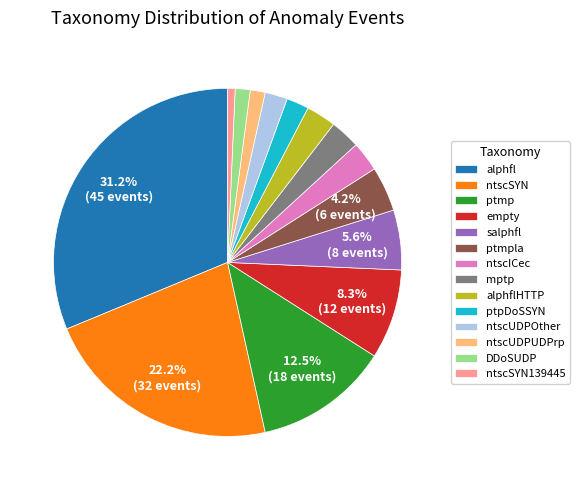

Which slice is the smallest?

ntscSYN139445